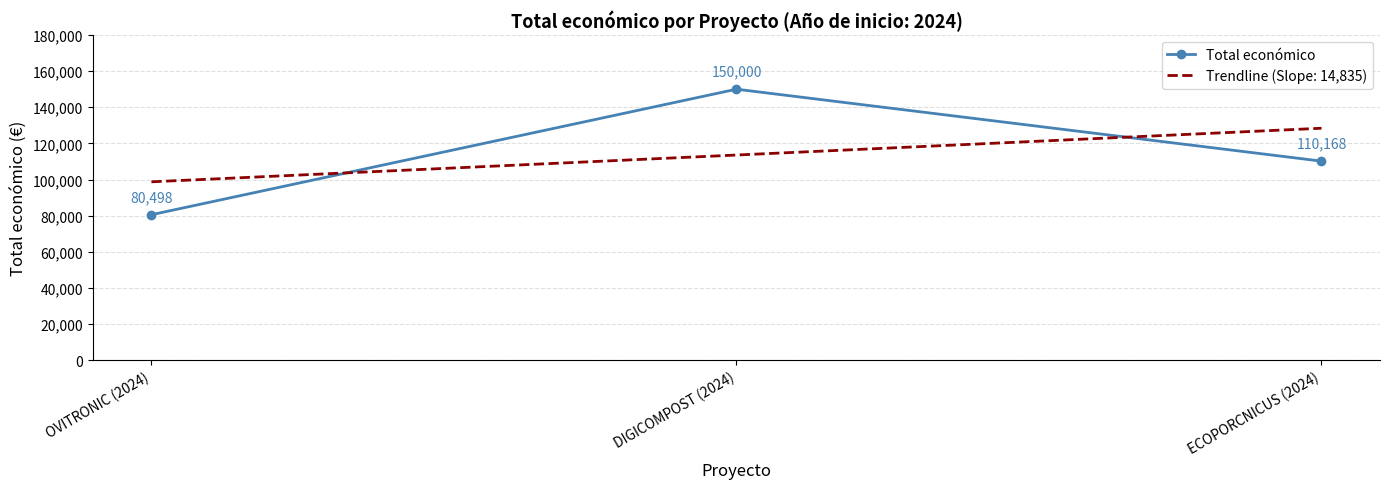

Rank the series by their maximum value, from lowest to highest.

Trendline (Slope: 14,835), Total económico